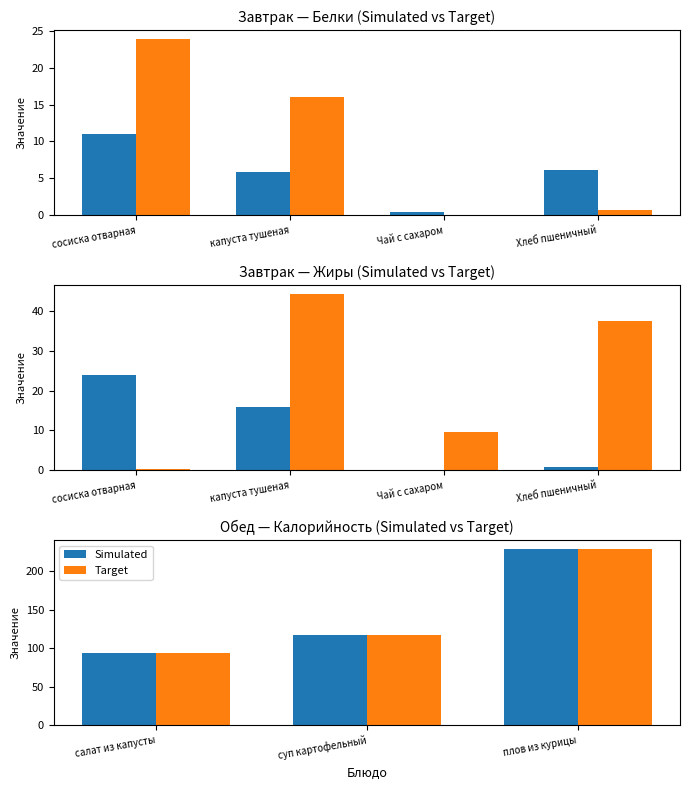

Are the bars grouped side by side (vs. stacked)?

Yes